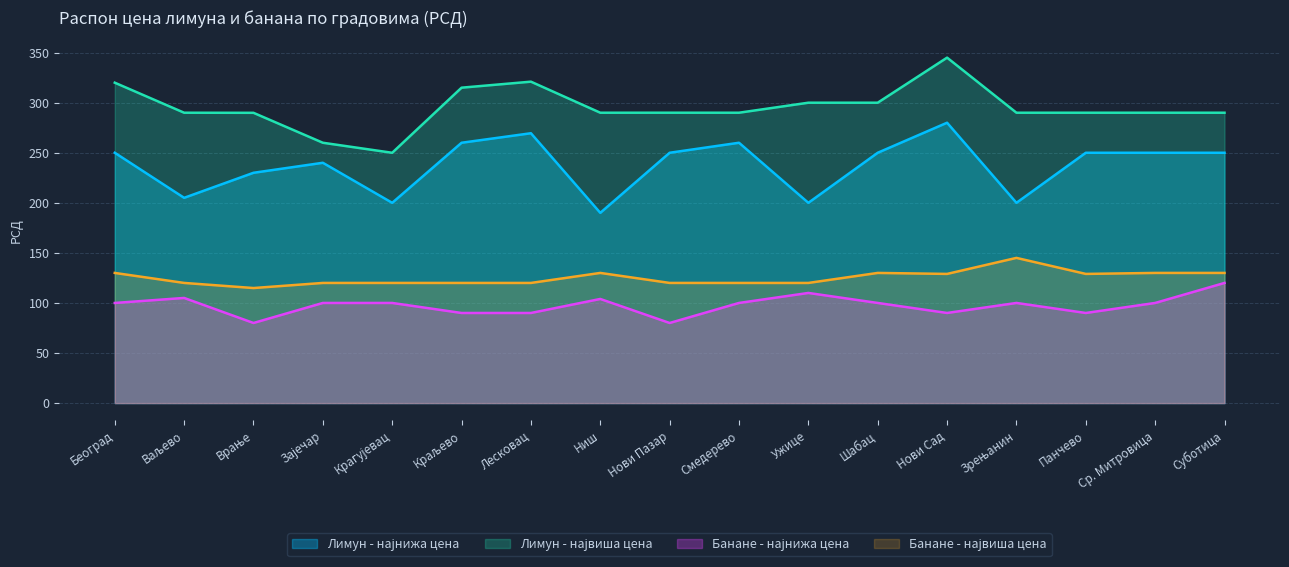

True or false: Лимун - највиша цена and Банане - највиша цена cross at least once.

False